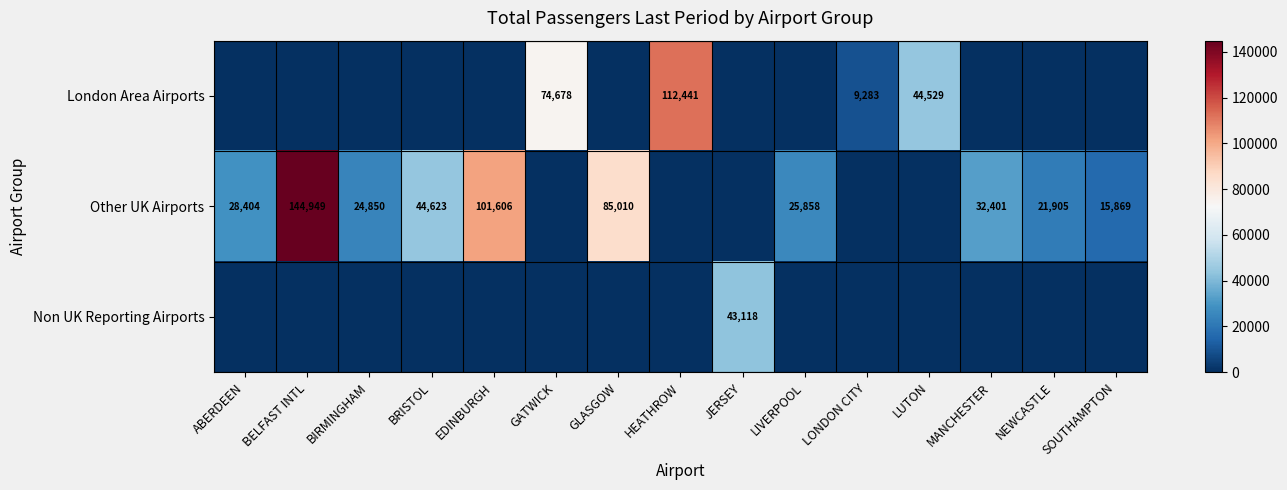

At how many categories does at least one series exceed 54262?

5